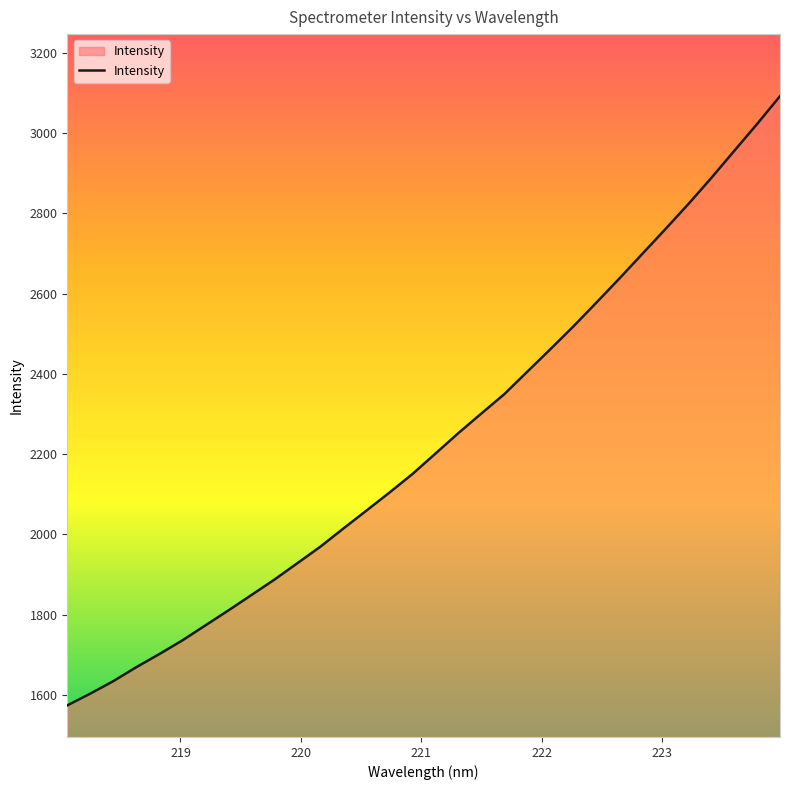

How many lines are shown in the chart?

1